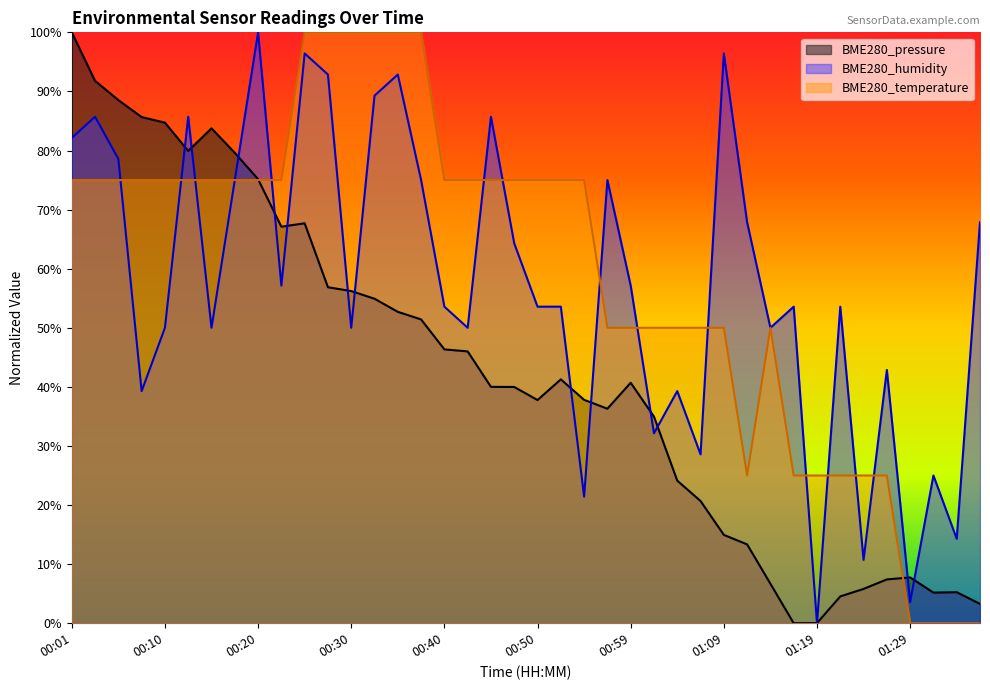

Between 00:30 and 00:50, which series saw the biggest shift?

BME280_temperature